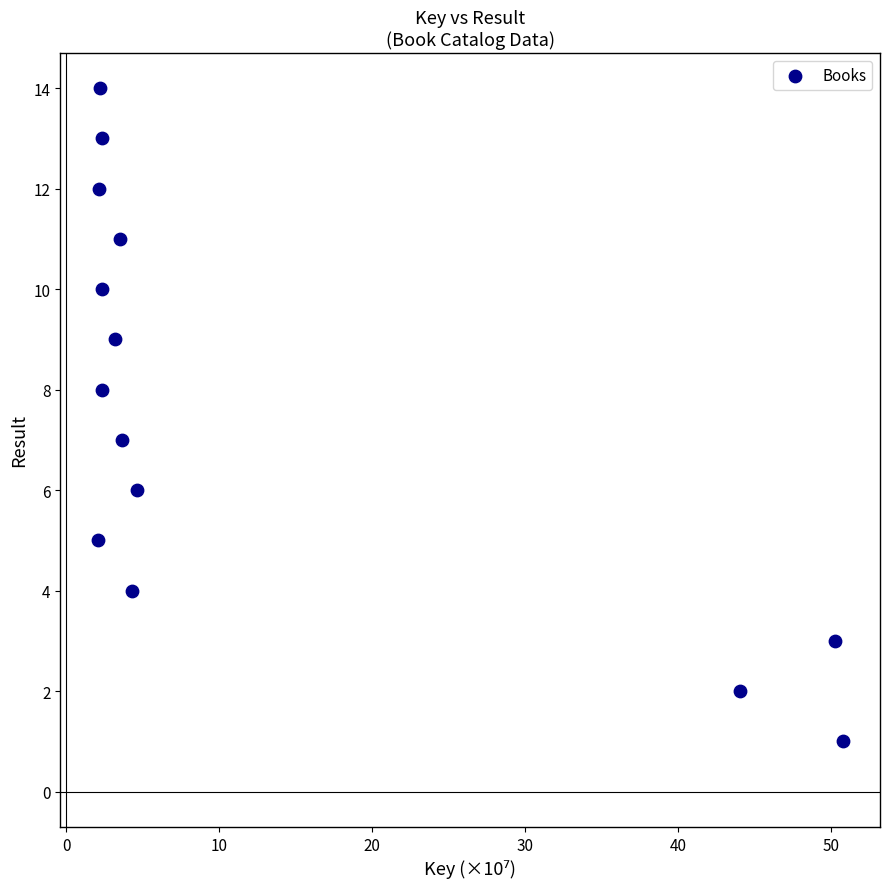

What is the range of Y values (max minus min)?

13